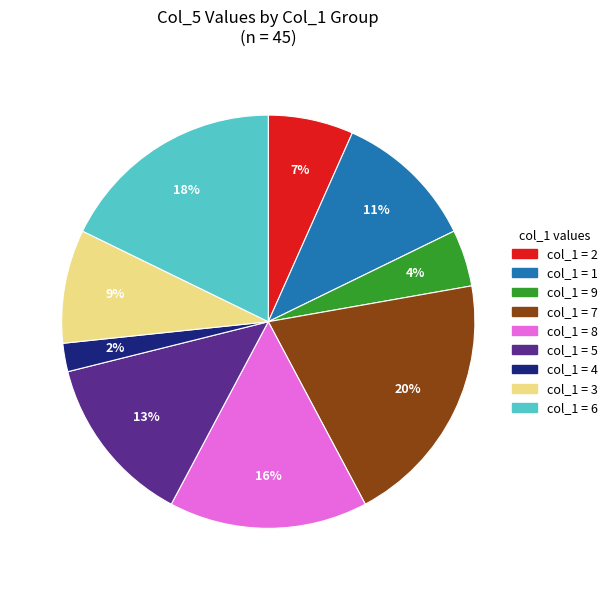

Is it true that col_1 = 8 is 27% of the pie?

False